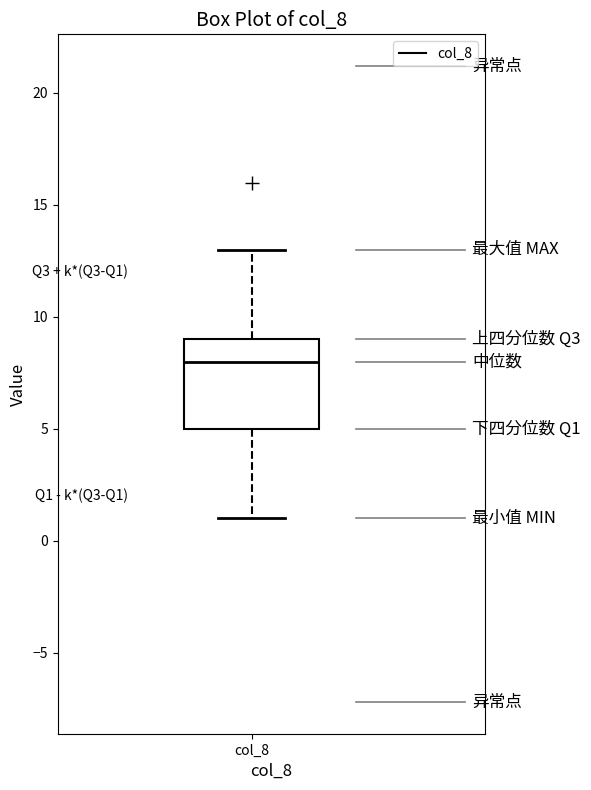

Read this box plot against the y-axis: the position of the median line, the range covered by the box, and the ends of both whiskers. The values are not printed on the chart, so give them approximately, as read against the axis.

median 8, box 5 to 9, whiskers 1 to 13